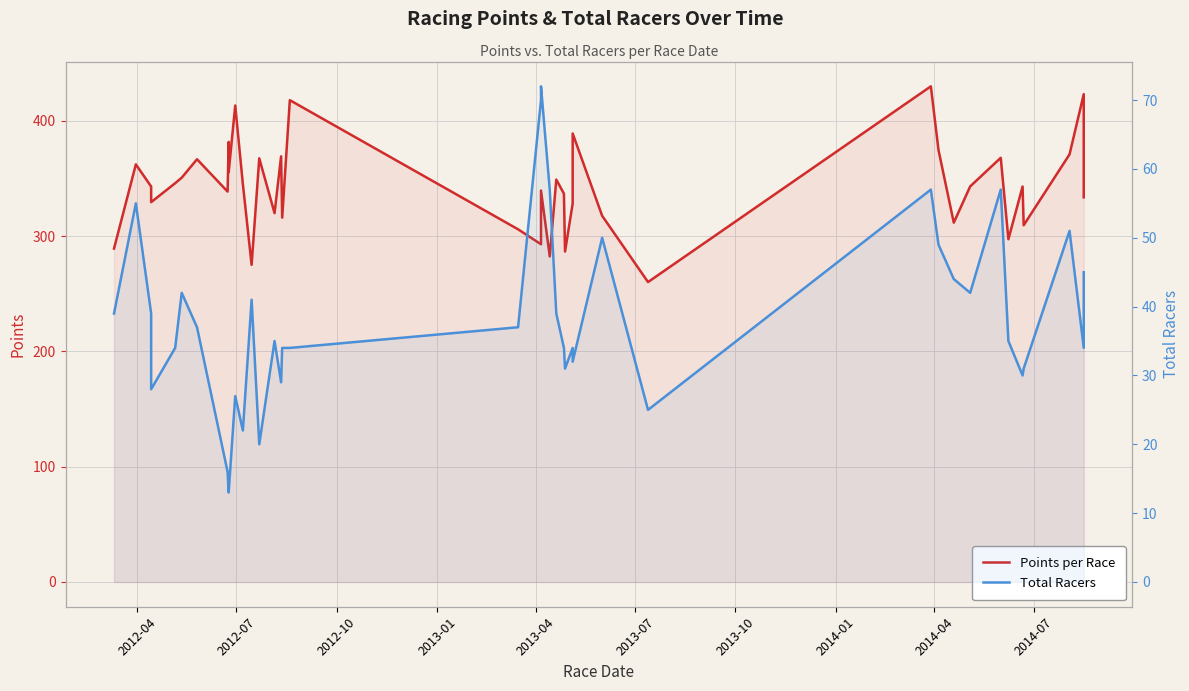

What is the minimum value for Total Racers?

13.0